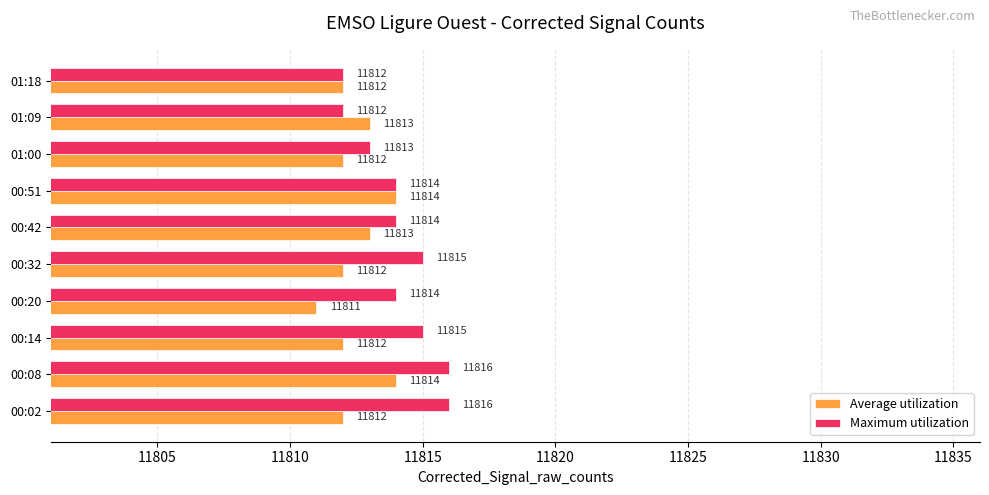

What is the total value across all series at 00:08?

23630